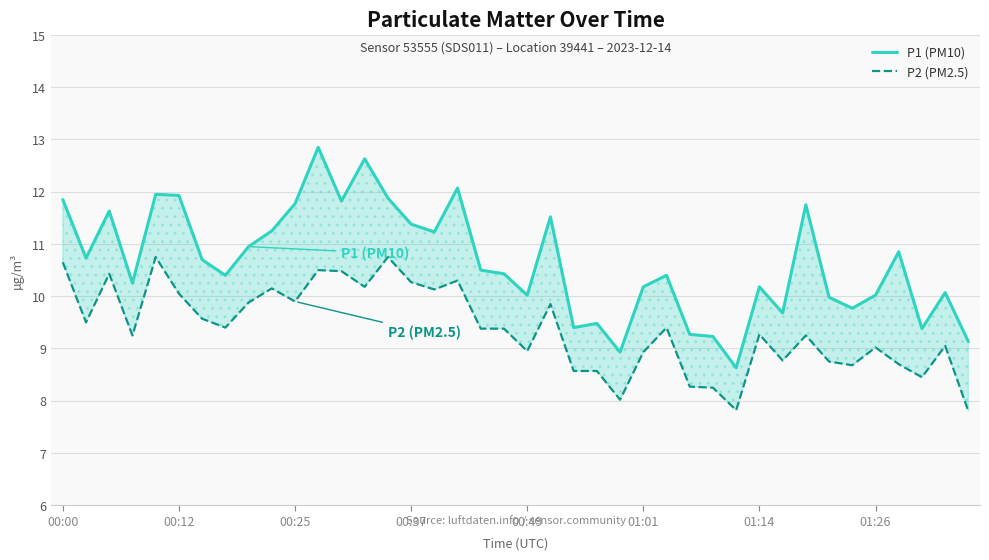

Is this an area chart (filled region under the line)?

No